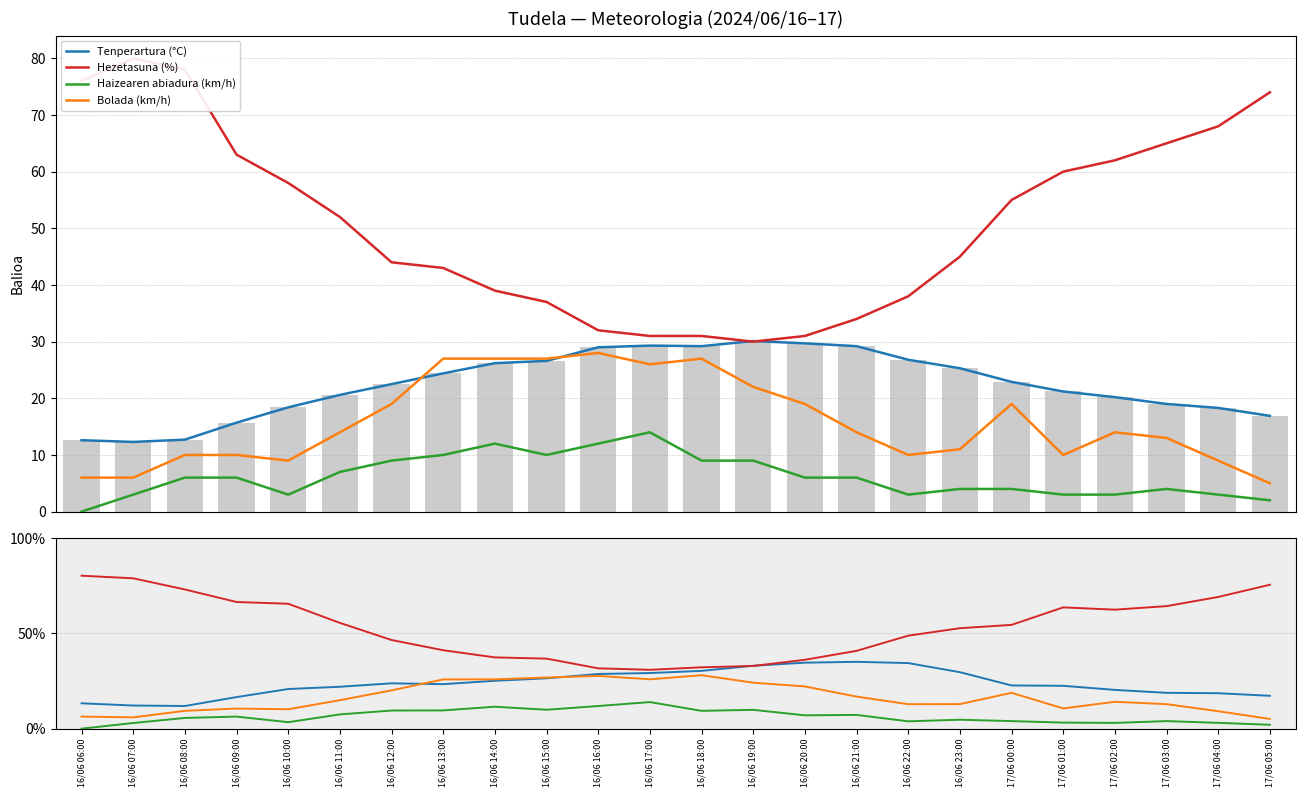

Count the number of data series in this chart.

5